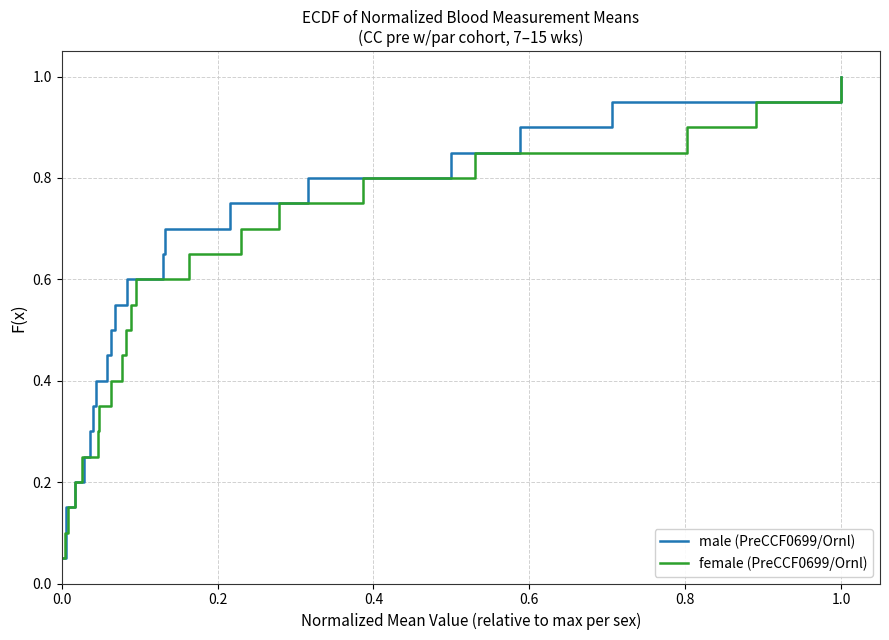

Is the value of male (PreCCF0699/Ornl) at 1.2 greater than the value of female (PreCCF0699/Ornl) at 0.4?

Yes